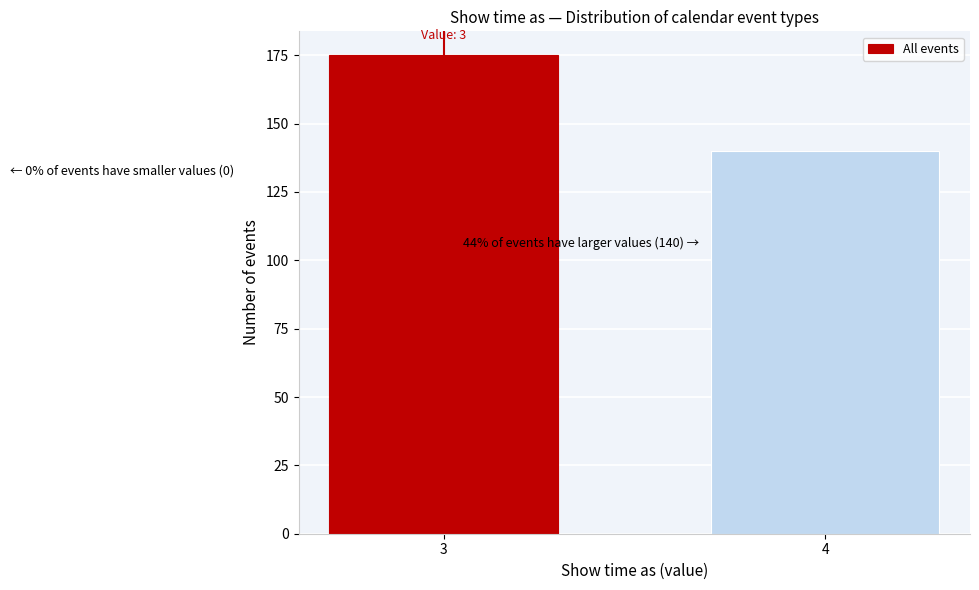

Reading left to right, extract all data points from this chart.

3=175	4=140